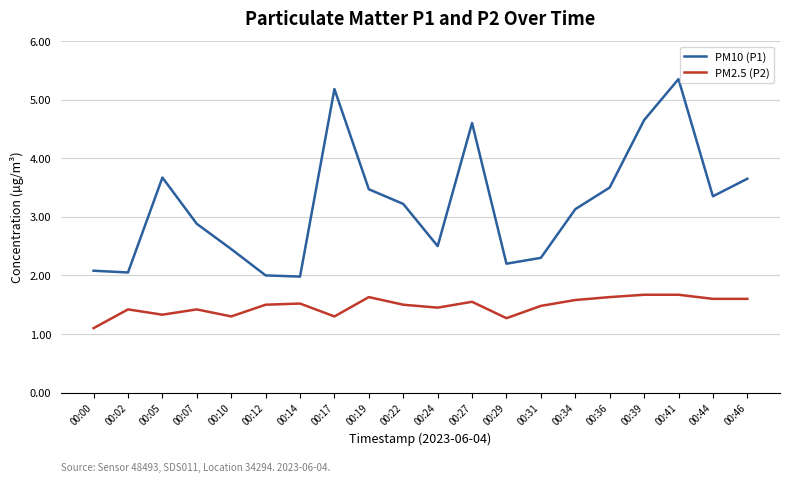

True or false: PM10 (P1) and PM2.5 (P2) cross at least once.

False